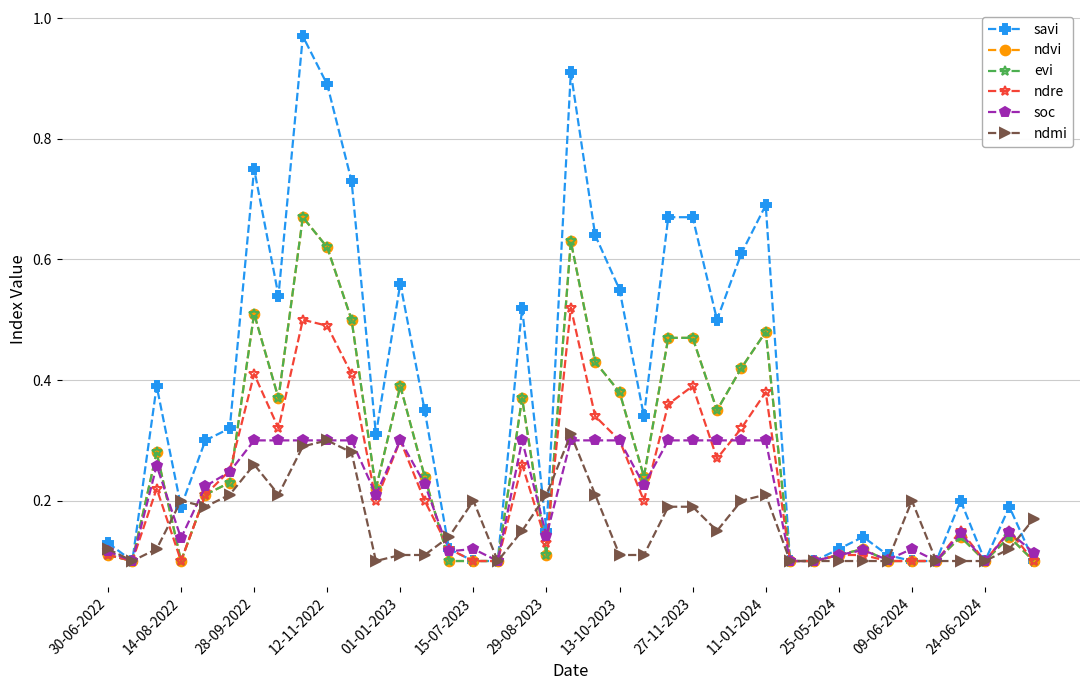

Does the chart have visible grid lines?

Yes